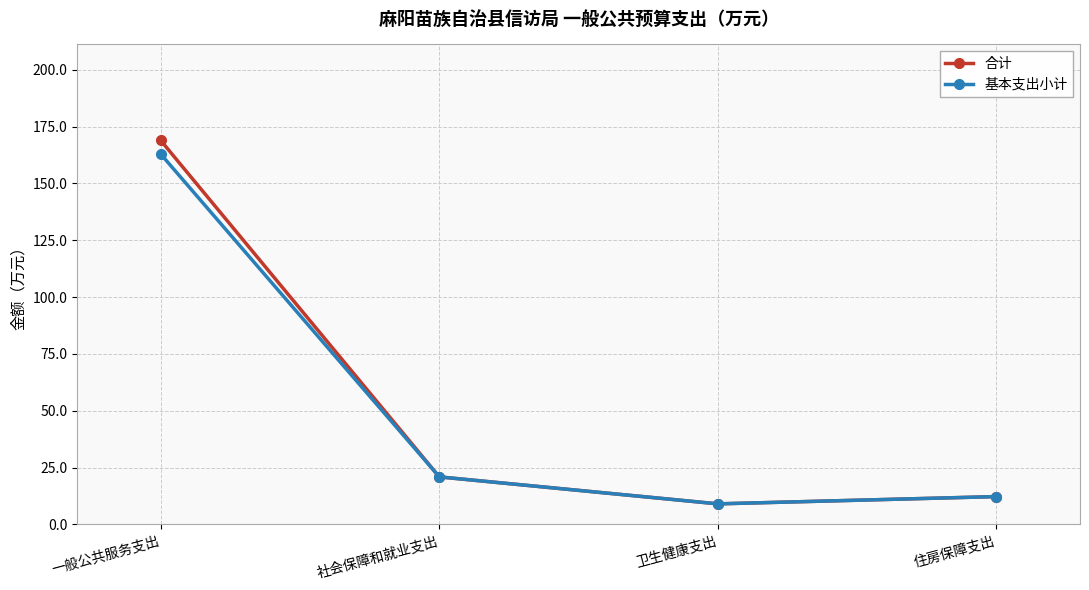

What is the greatest value displayed?

168.9